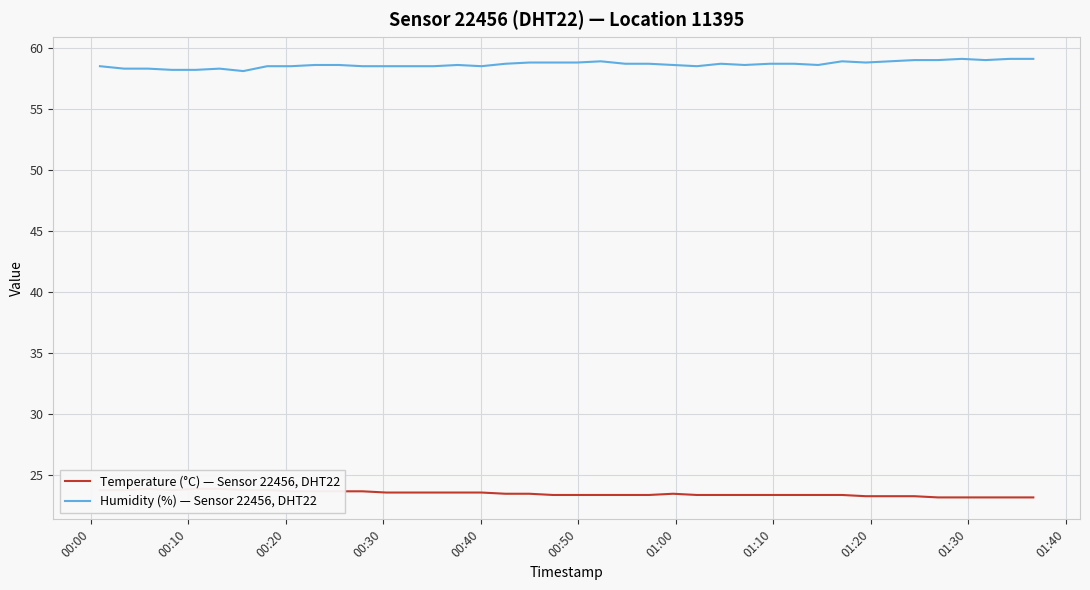

What is the lowest value of the Temperature (°C) — Sensor 22456, DHT22 series?

23.2